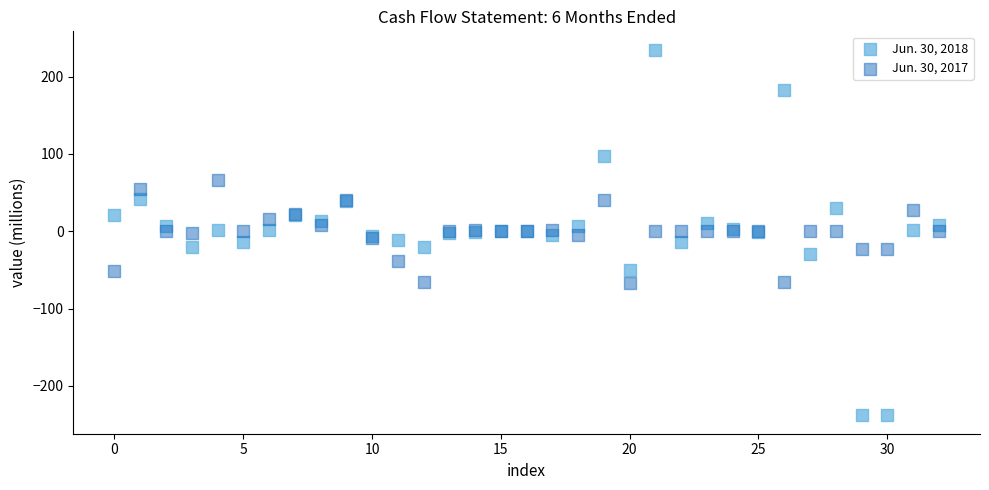

Which series reaches the maximum Y coordinate?

Jun. 30, 2018